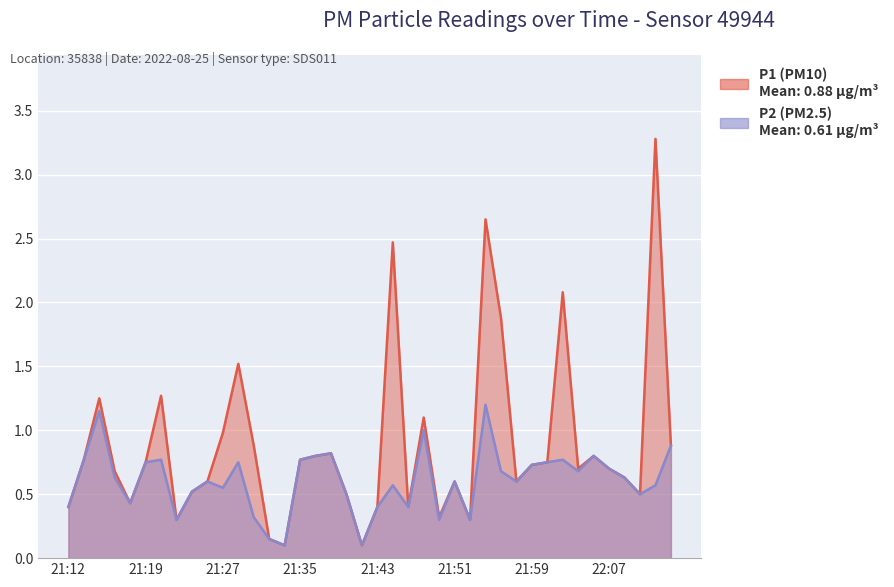

Rank the series at 21:38 from highest to lowest value.

P1, P2